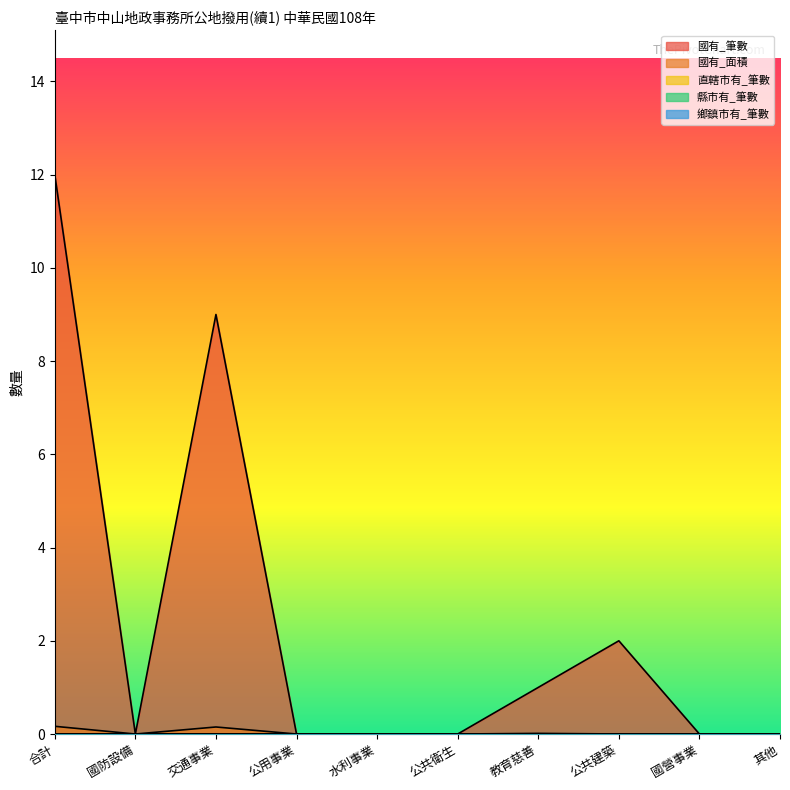

What is the label of the 4th point from the left?

公用事業